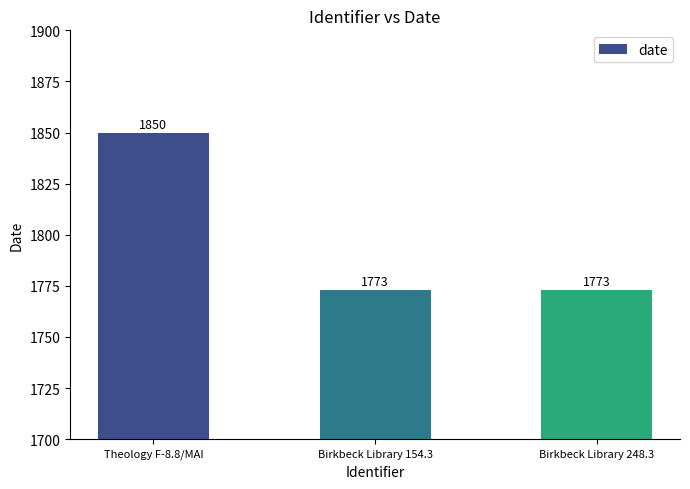

What is the change in value from Theology F-8.8/MAI to Birkbeck Library 154.3?

-77